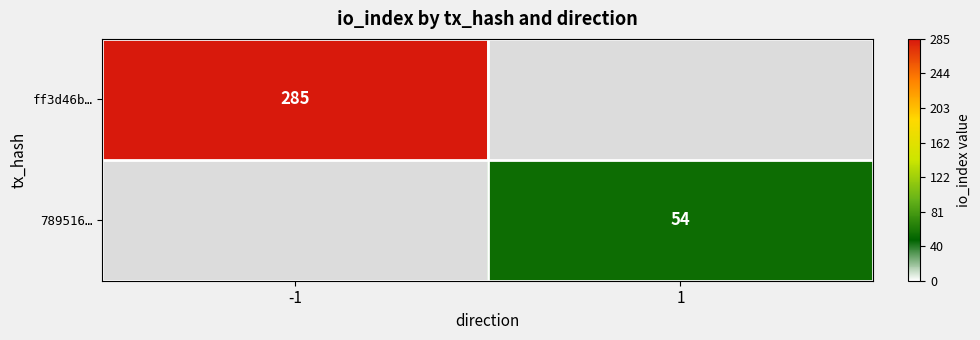

Is it true that 789516… equals 35 at 1?

False